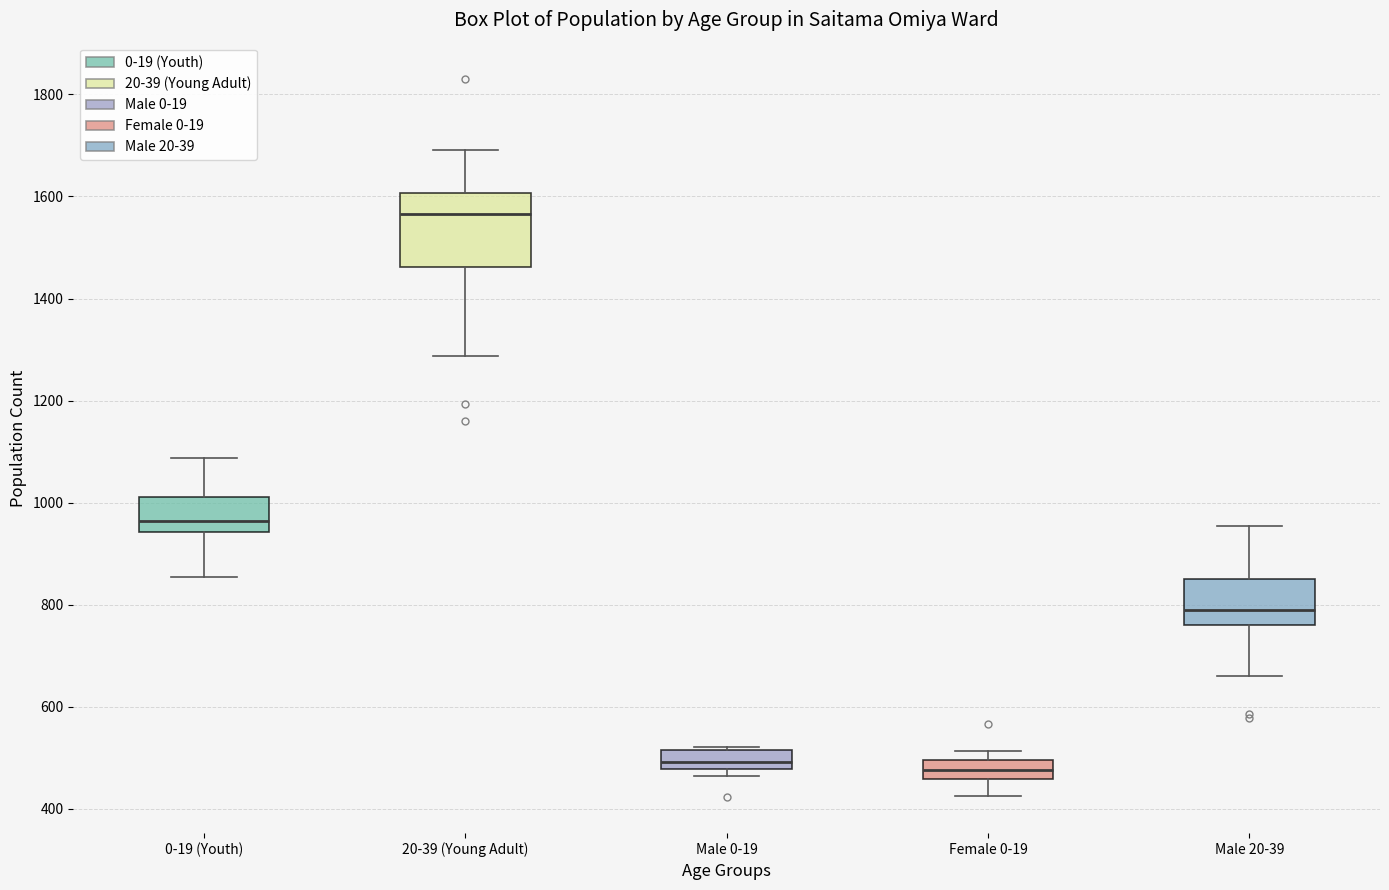

Where does the upper whisker of the box for 20-39 (Young Adult) end on the y-axis? The values are not printed on the chart, so give them approximately, as read against the axis.

1700